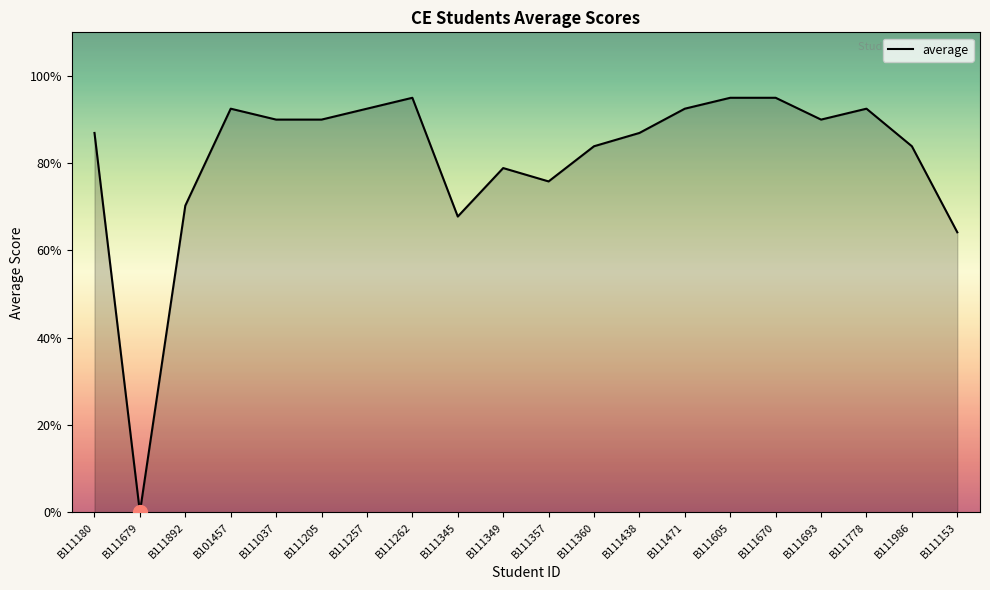

The chart shows a value of 51.1 at B111778. True or false?

False